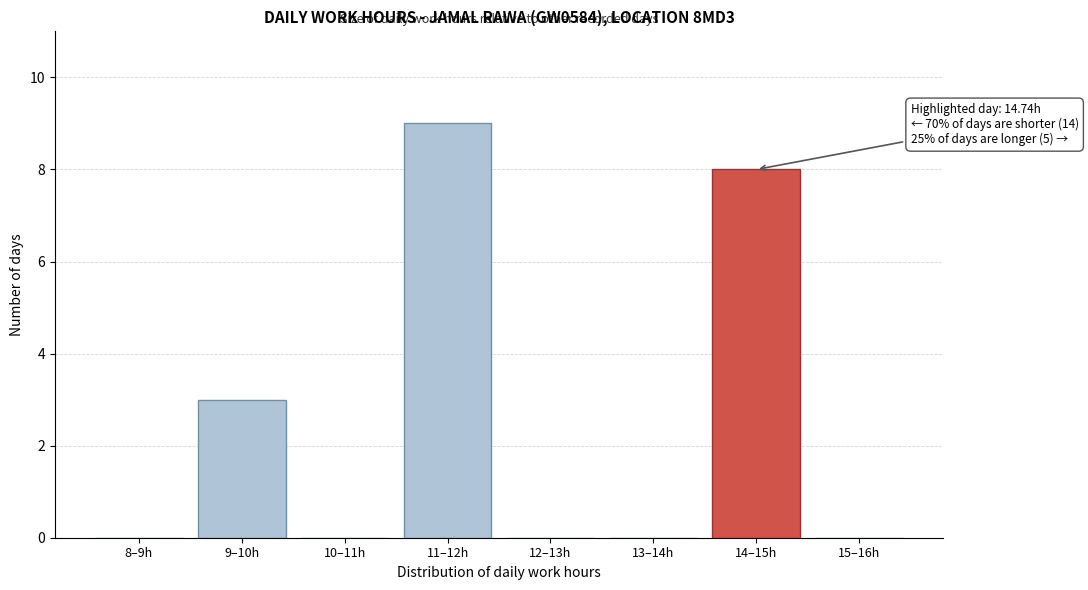

Reading left to right, what are all the values shown in this chart?

8–9h=0	9–10h=3	10–11h=0	11–12h=9	12–13h=0	13–14h=0	14–15h=8	15–16h=0